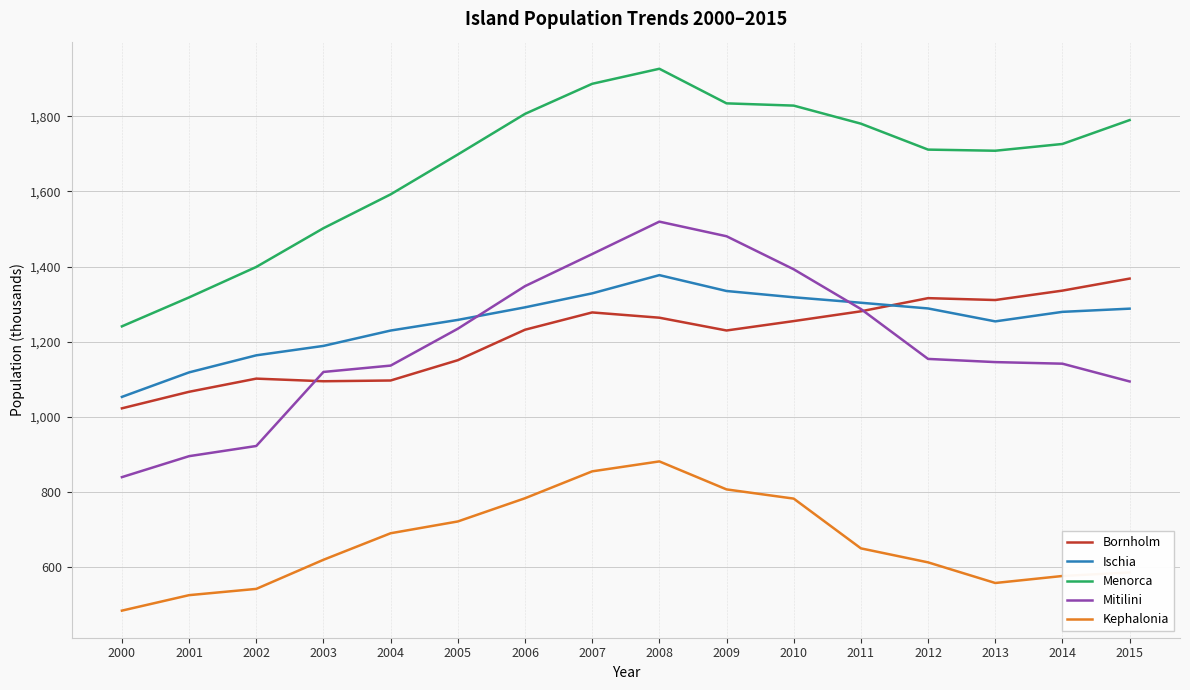

Between 2002 and 2011, which series saw the biggest shift?

Menorca